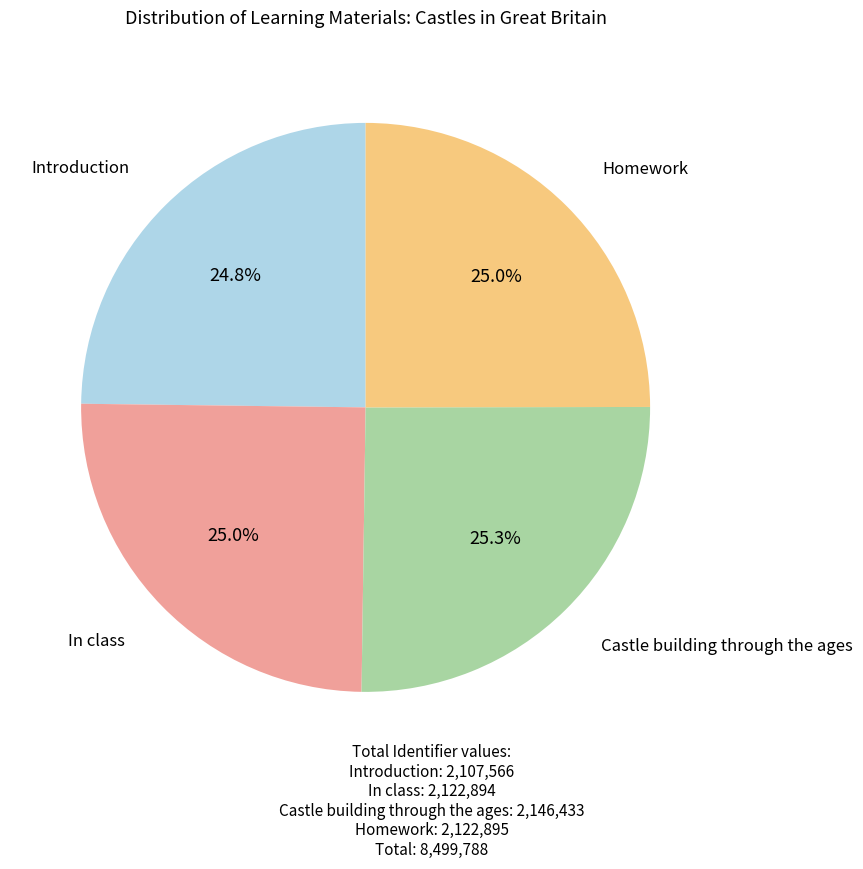

Does Castle building through the ages account for over 50% of the chart?

No